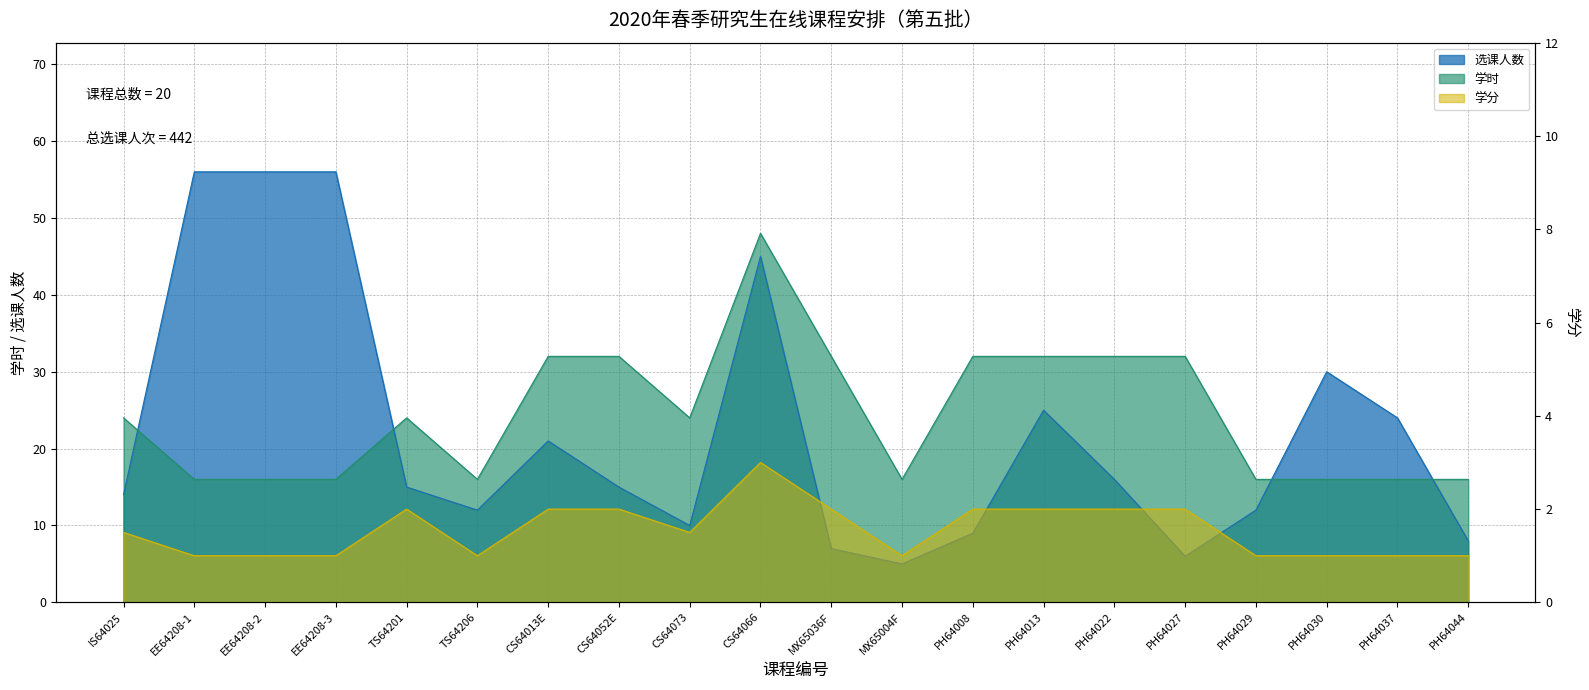

What is the average value of the 选课人数 series?

22.1